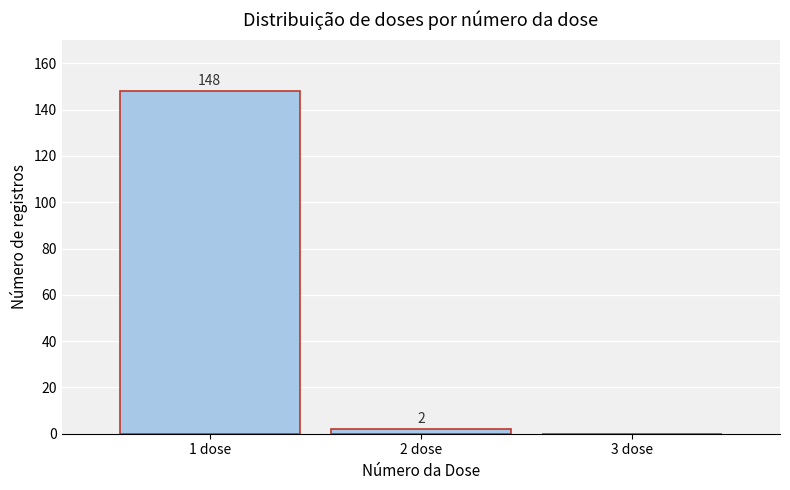

Reading right to left, list all the values displayed in this chart.

3 dose=0	2 dose=2	1 dose=148